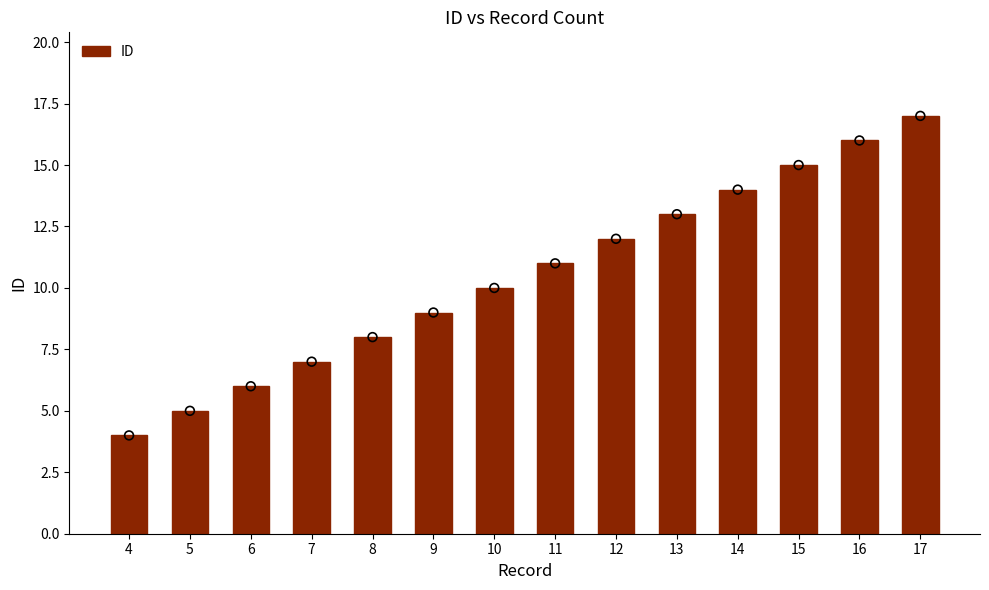

What is the change in value from 15 to 17?

+2